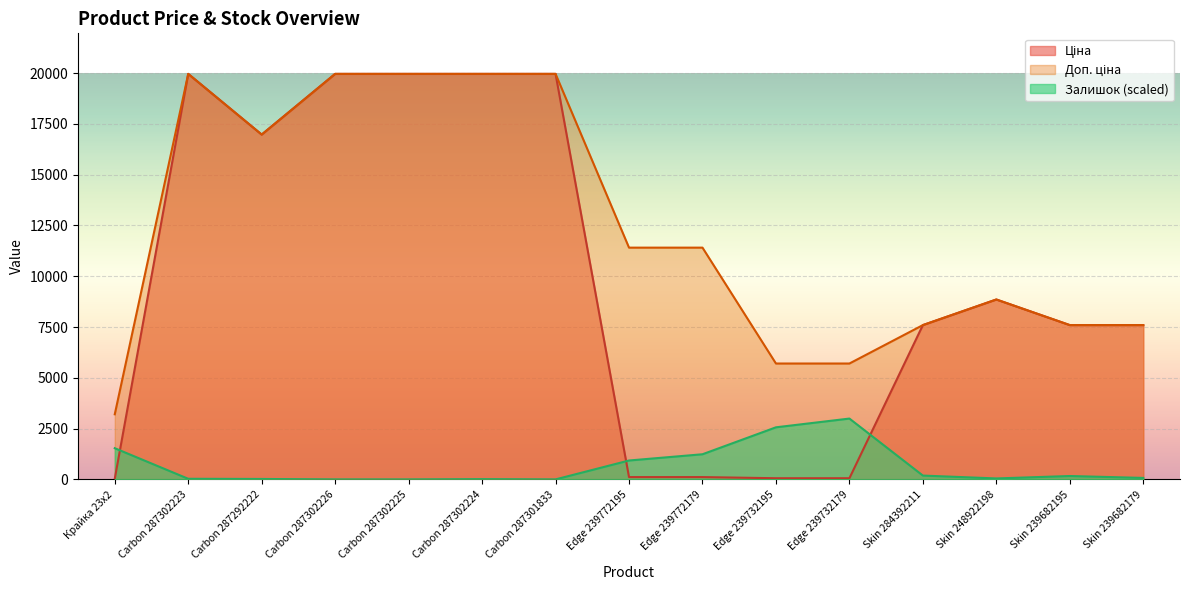

True or false: Залишок and Доп. ціна cross at least once.

False